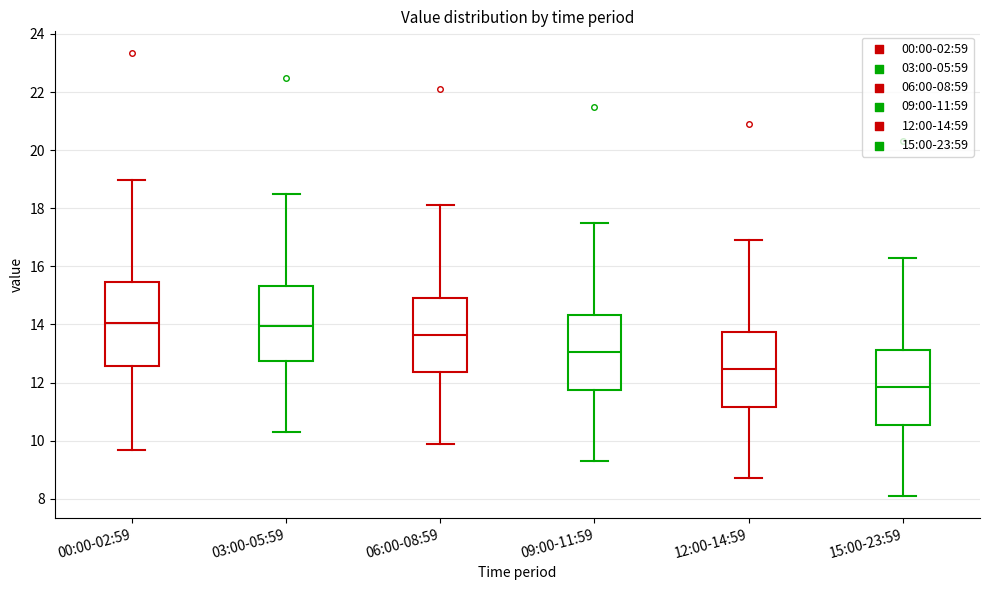

Which box is the tallest, from its lower edge to its upper edge?

00:00-02:59